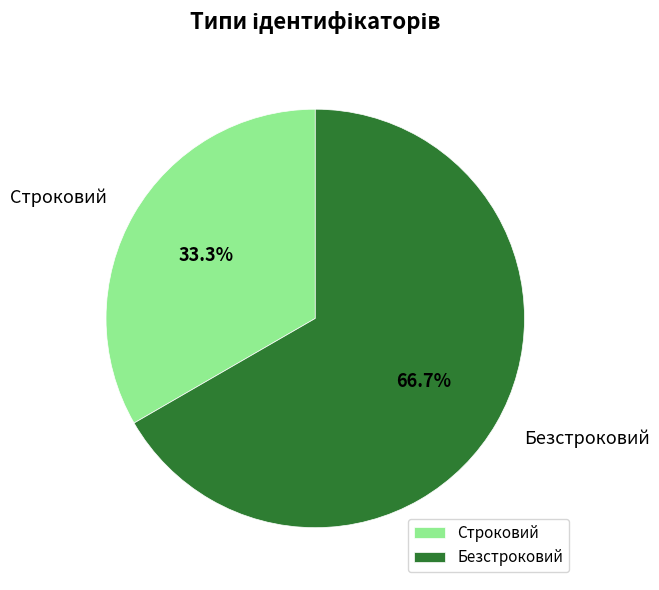

To the nearest percent, what percentage of the pie is Безстроковий?

67%